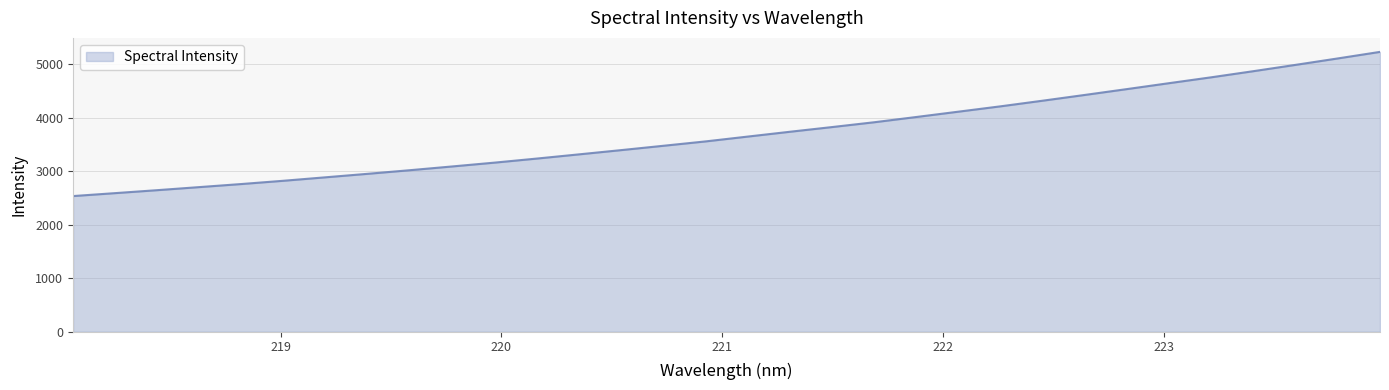

What is the maximum value shown in the chart?

5226.5